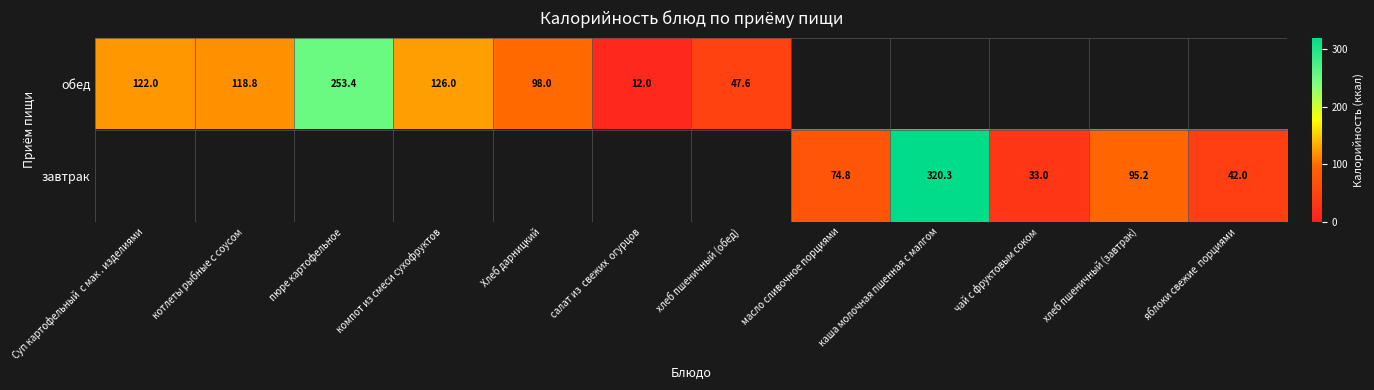

What is the maximum value shown in the chart?

320.3